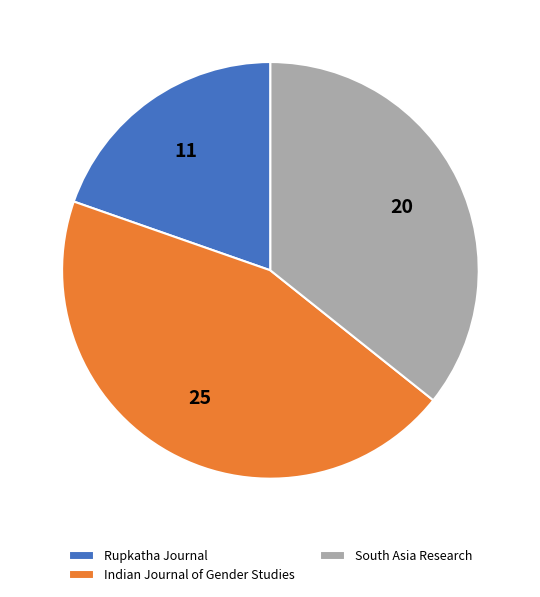

Do South Asia Research and Indian Journal of Gender Studies together represent more than half of the pie?

Yes